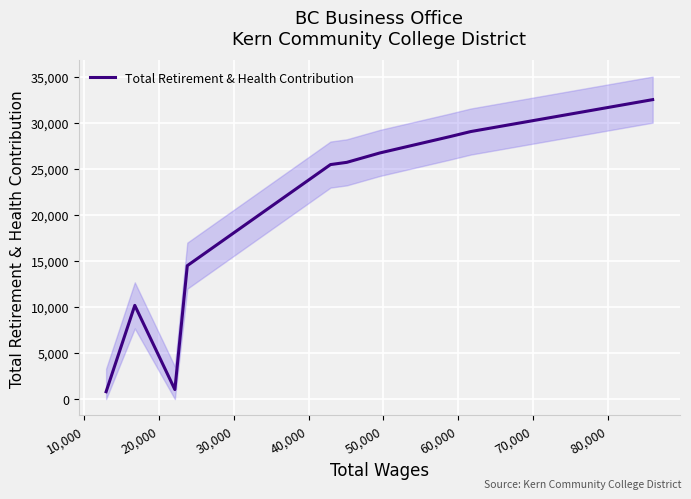

At which category does the data reach its first local valley?

20,000